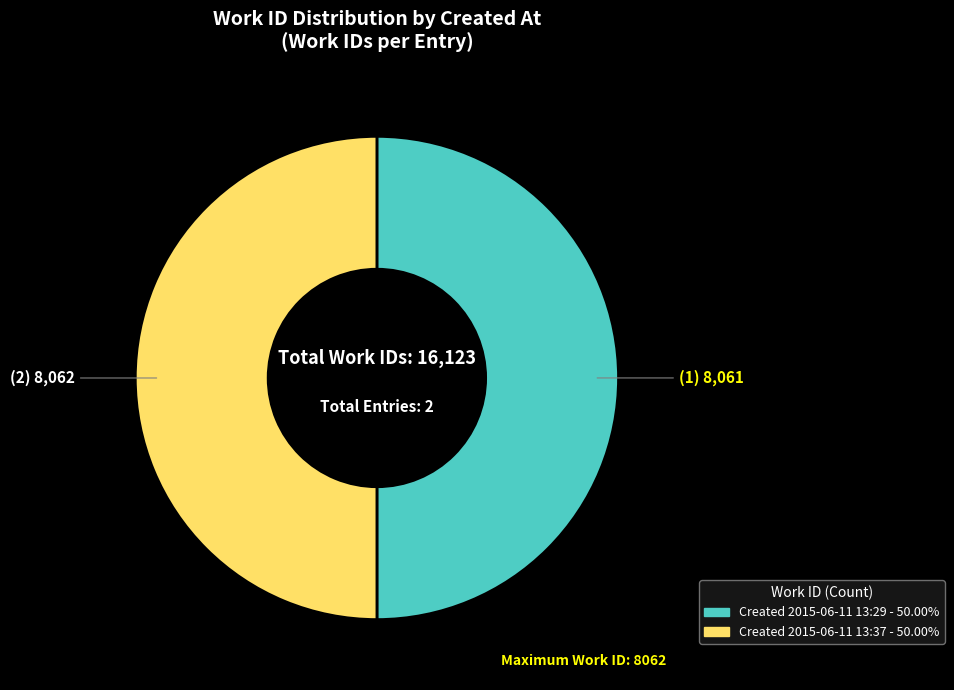

How many segments does this pie chart have?

2